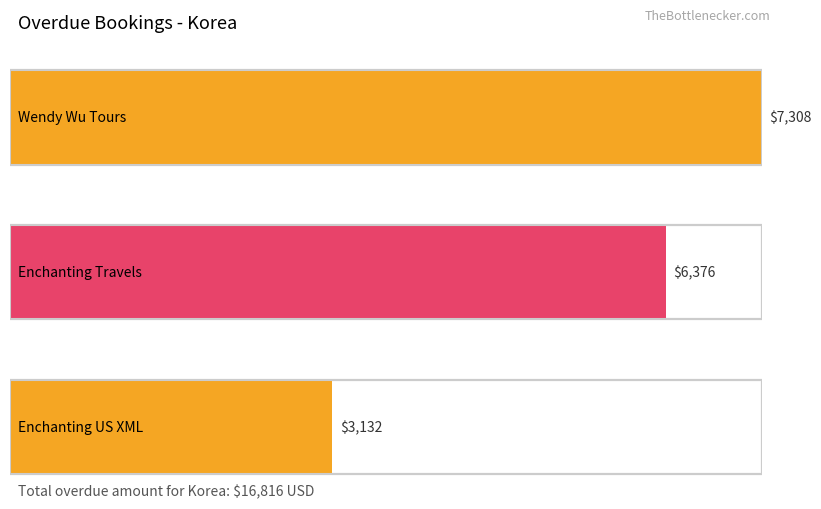

The value at 10 Mar 2025 is 704. True or false?

False